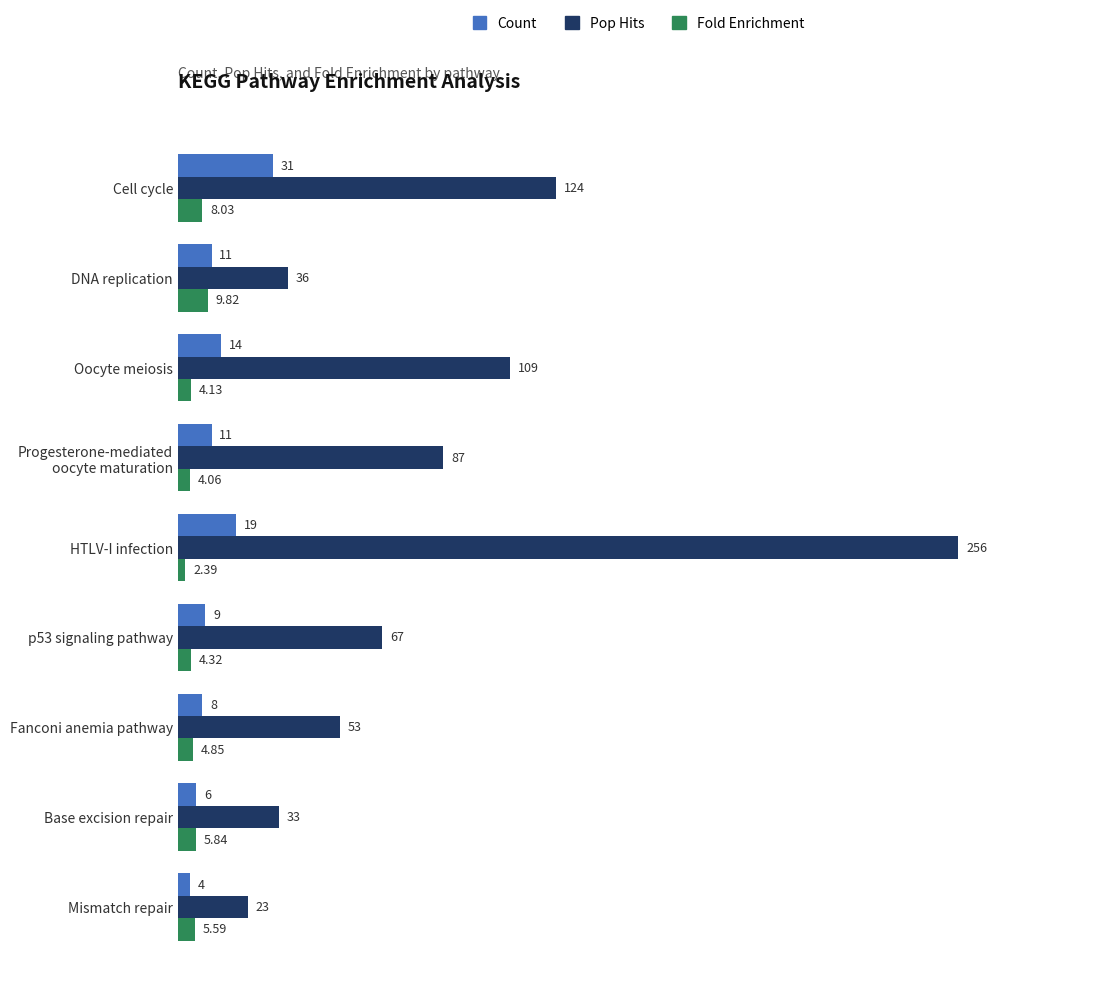

At which label is Count closest to 17?

HTLV-I infection